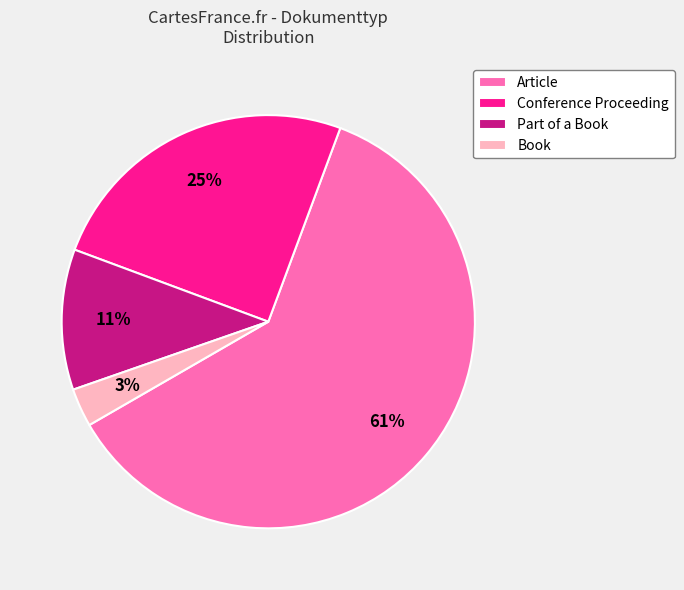

To the nearest percent, what is the difference between the largest and smallest slice percentages?

58%